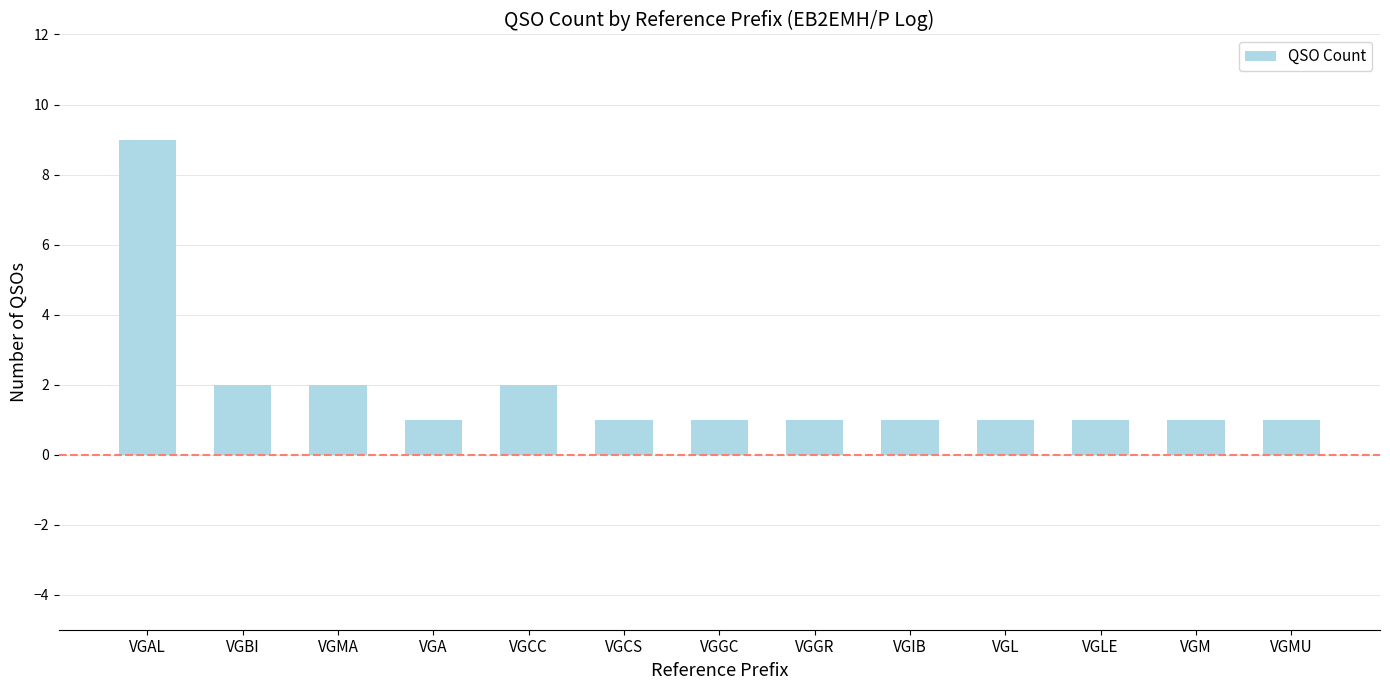

What is the sum of the values at VGM and VGAL?

10